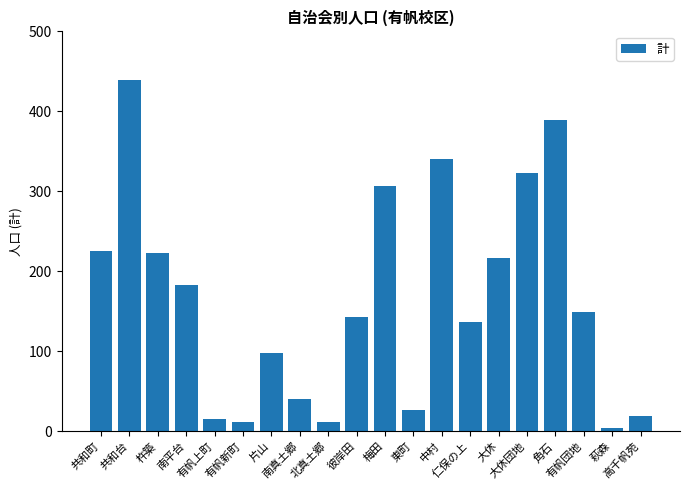

How many values are below 149?

10